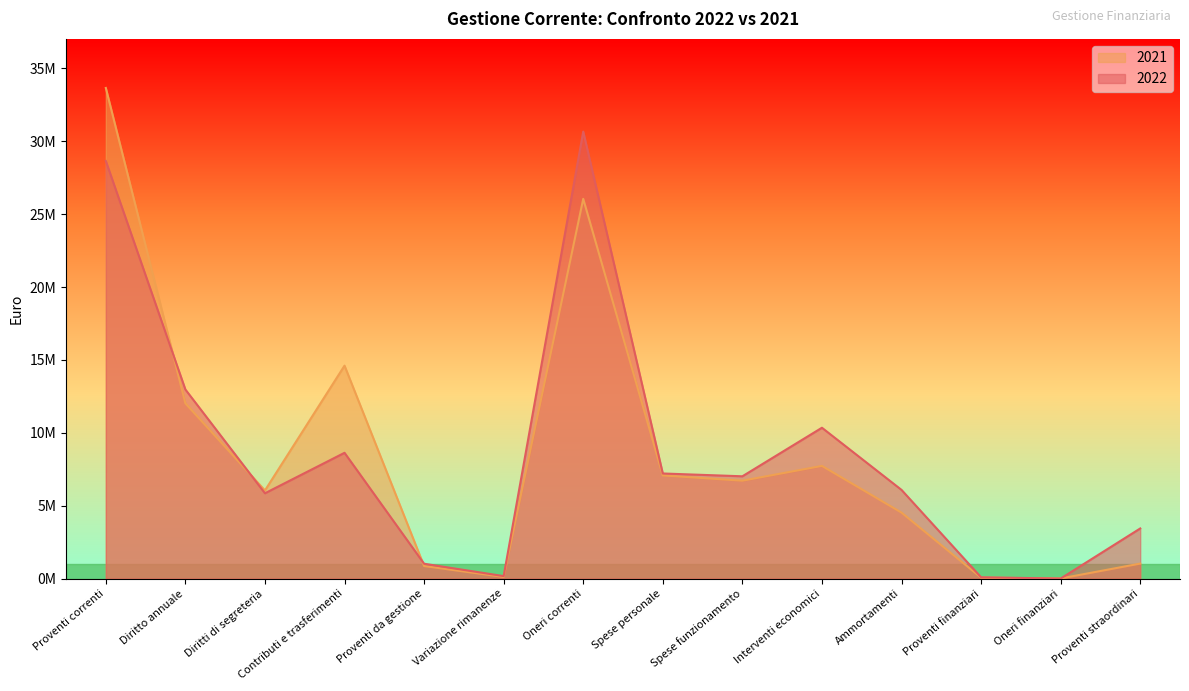

Where is the first local maximum for 2021?

Contributi e trasferimenti